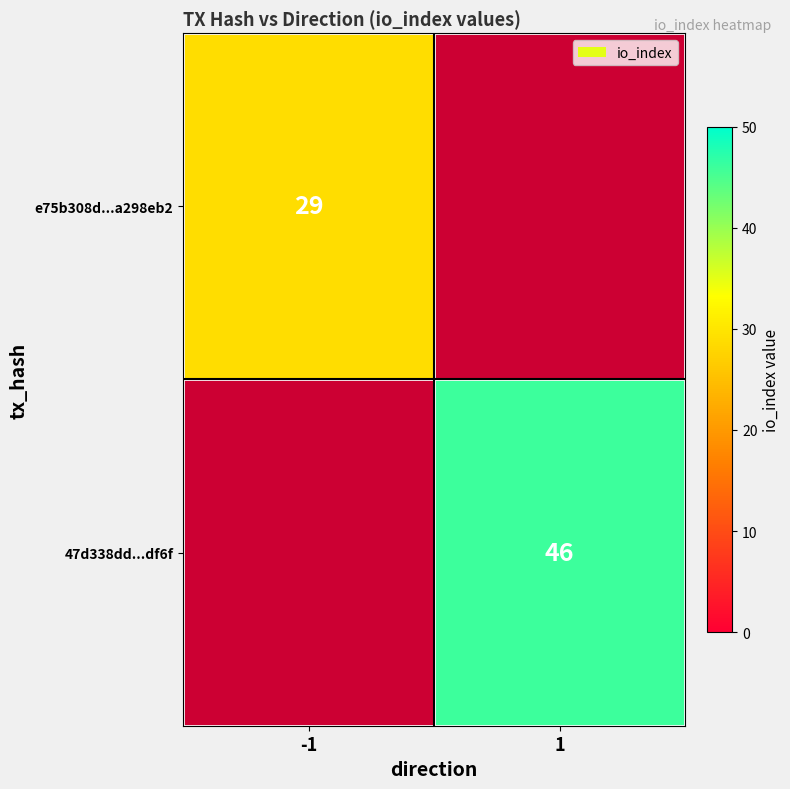

What is the minimum value shown in the chart?

29.0